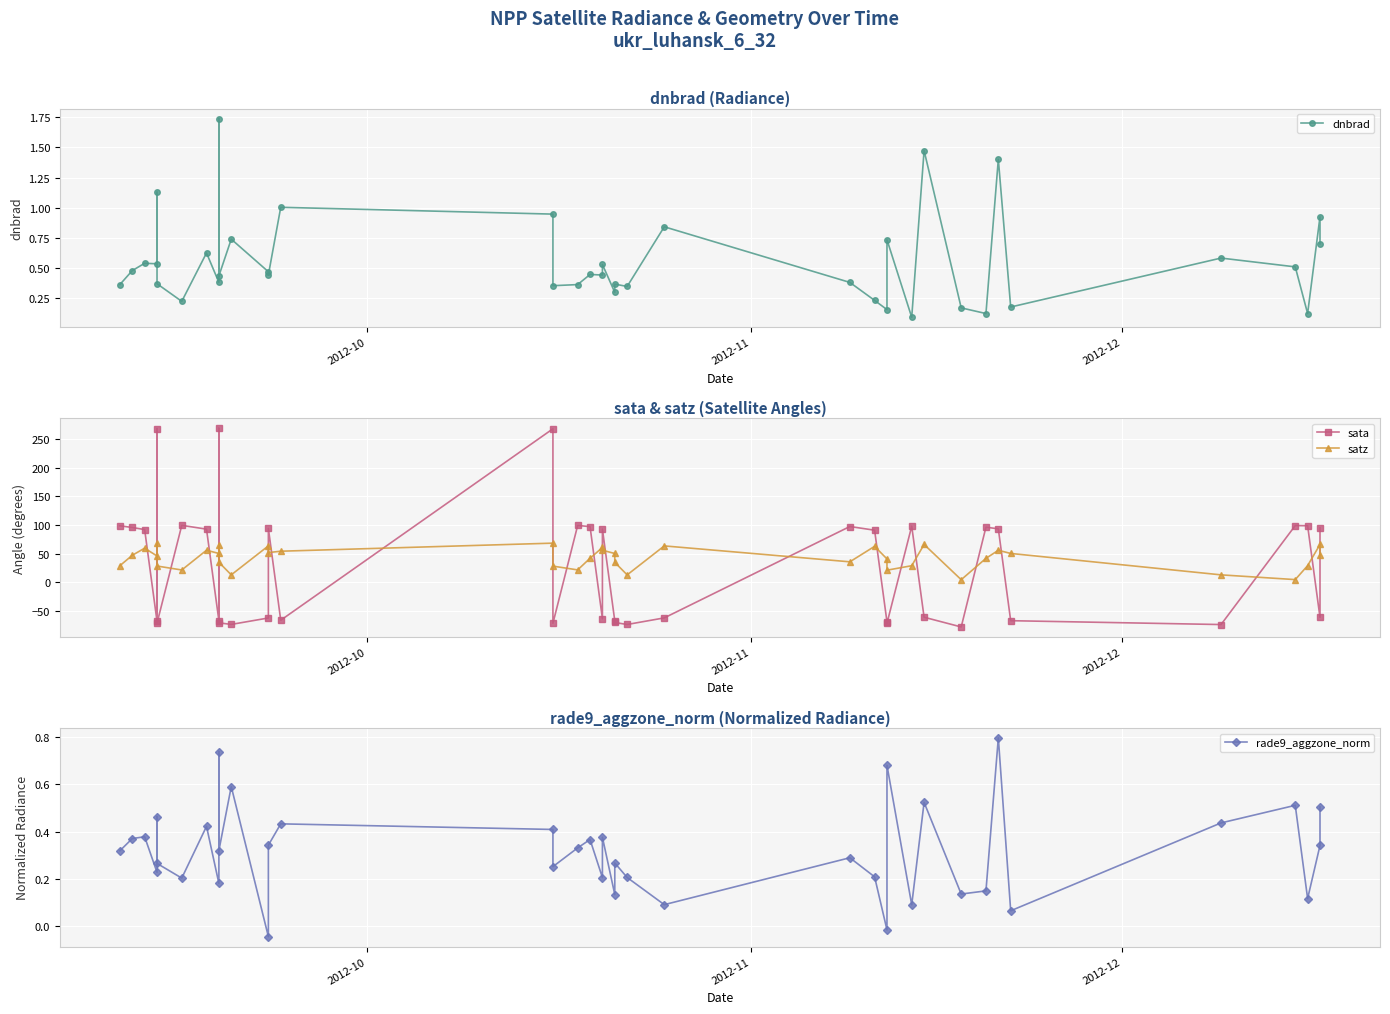

Is the value of satz at 39 greater than the value of rade9_aggzone_norm at 21?

Yes